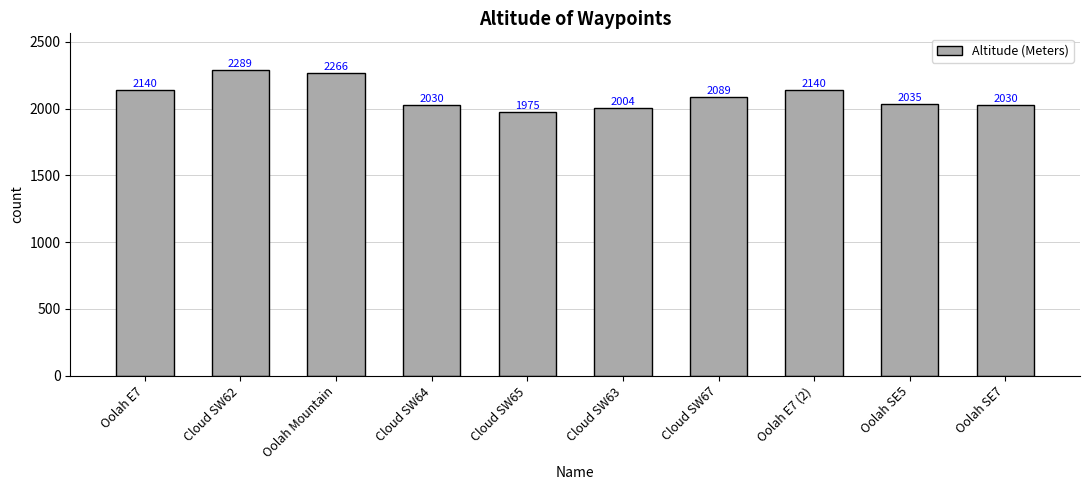

Count the number of data series in this chart.

1